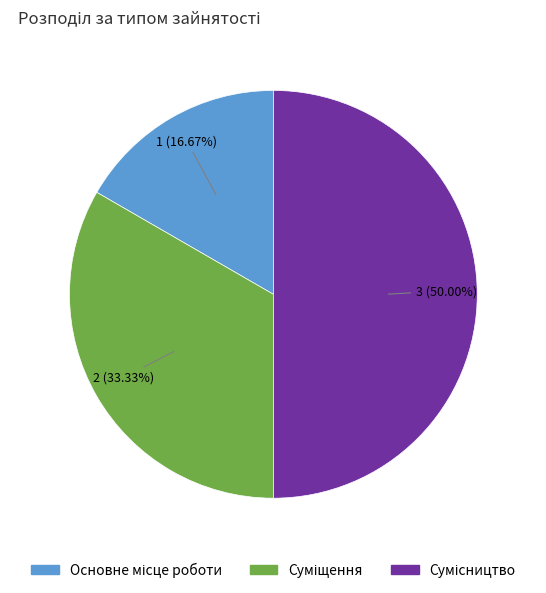

How many slices are in this pie chart?

3